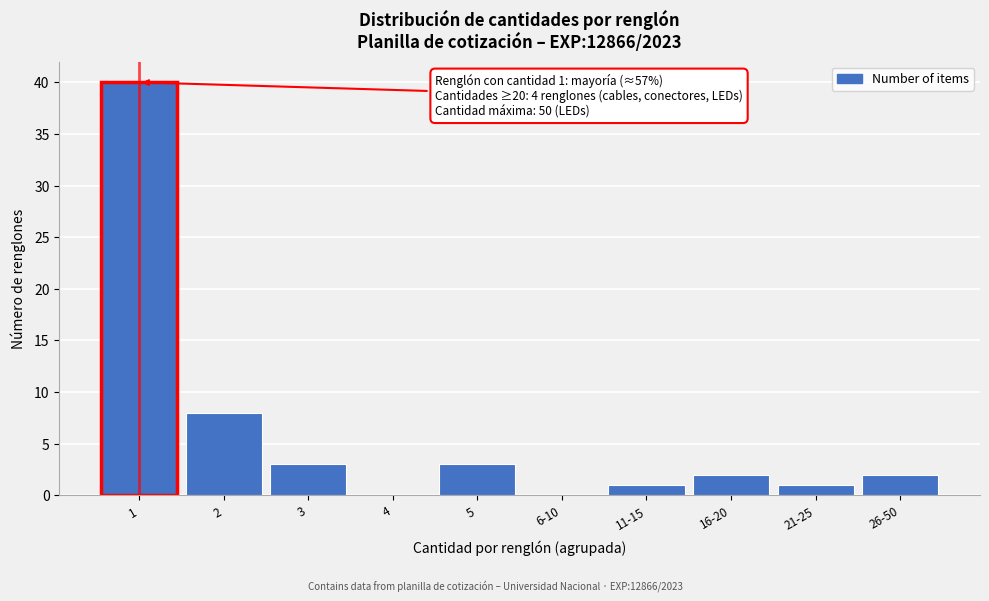

Reading right to left, transcribe all the data shown in this chart.

26-50=2	21-25=1	16-20=2	11-15=1	6-10=0	5=3	4=0	3=3	2=8	1=40